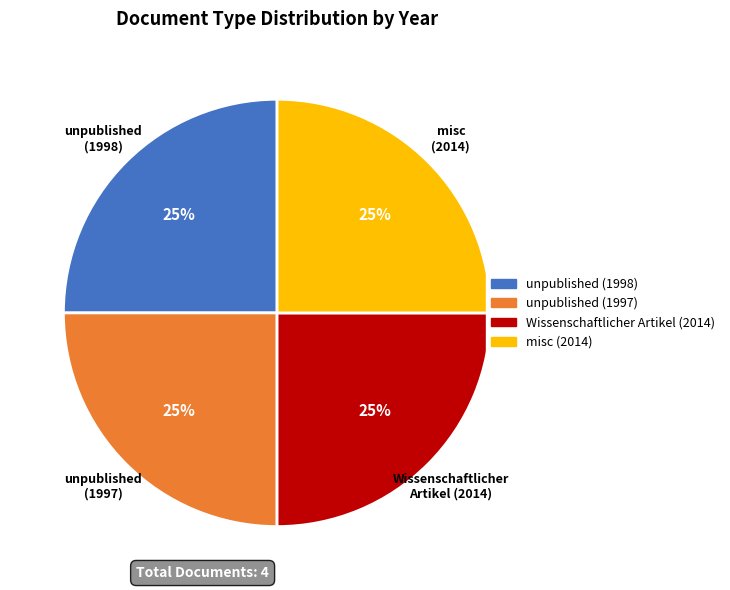

To the nearest percent, what is the average slice percentage?

25%